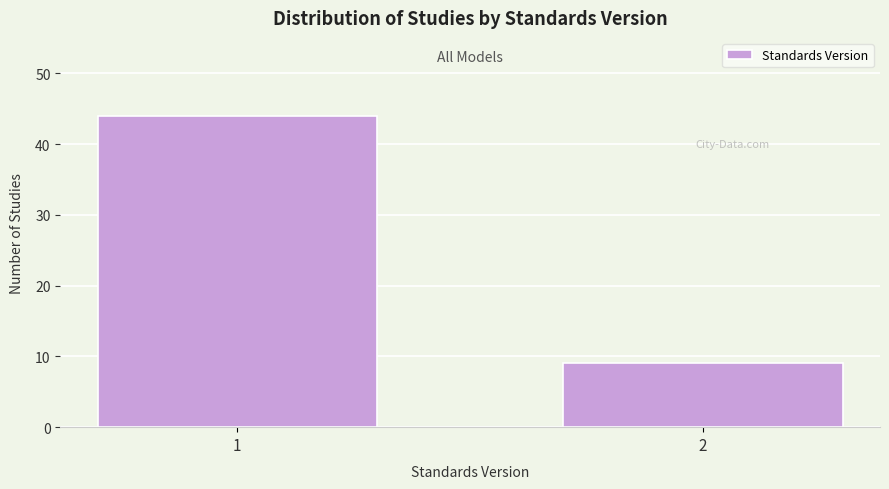

Reading left to right, extract all data points from this chart.

1=44	2=9